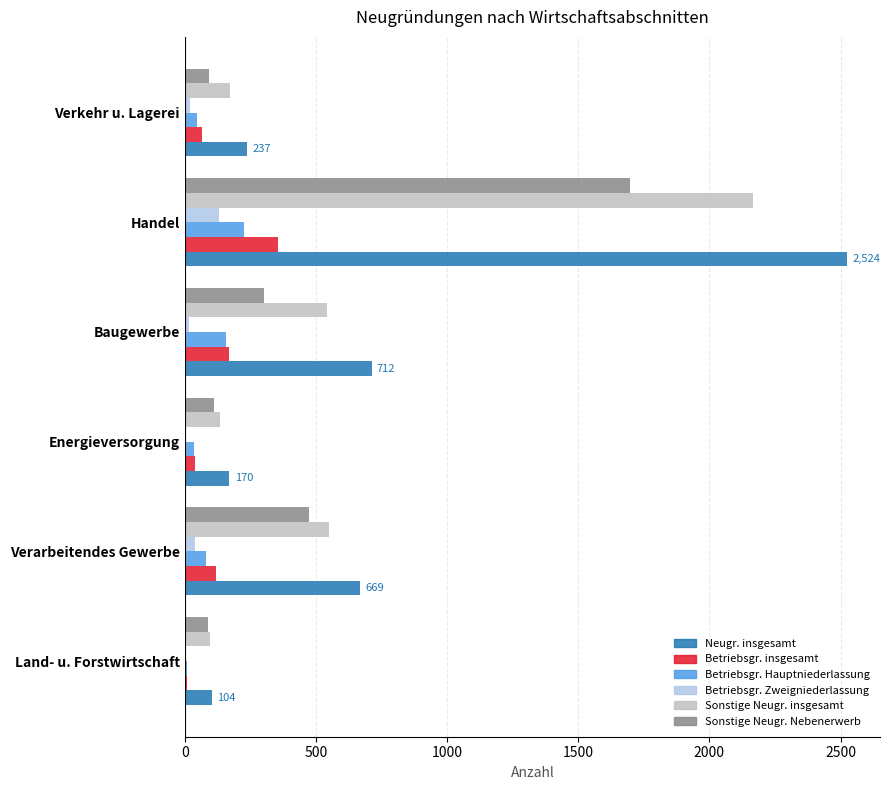

Between Land- u. Forstwirtschaft and Verarbeitendes Gewerbe, which series saw the biggest shift?

Neugr. insgesamt